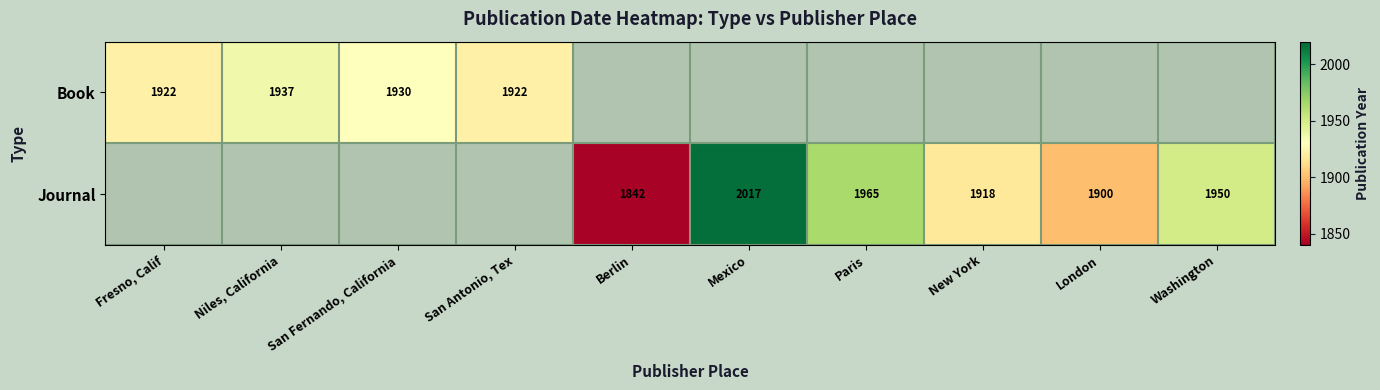

What is the maximum value shown in the chart?

2017.0